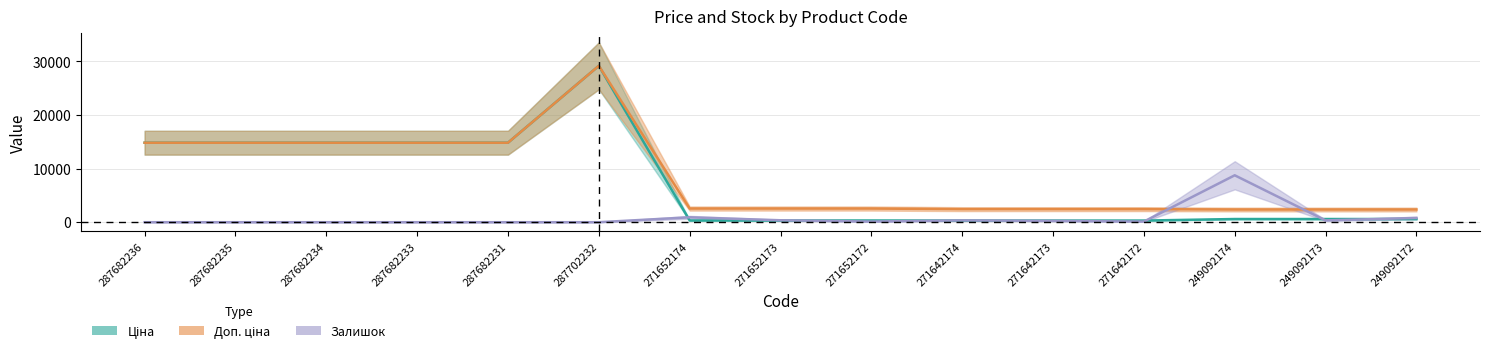

What is the label of the 6th point from the right?

271642174